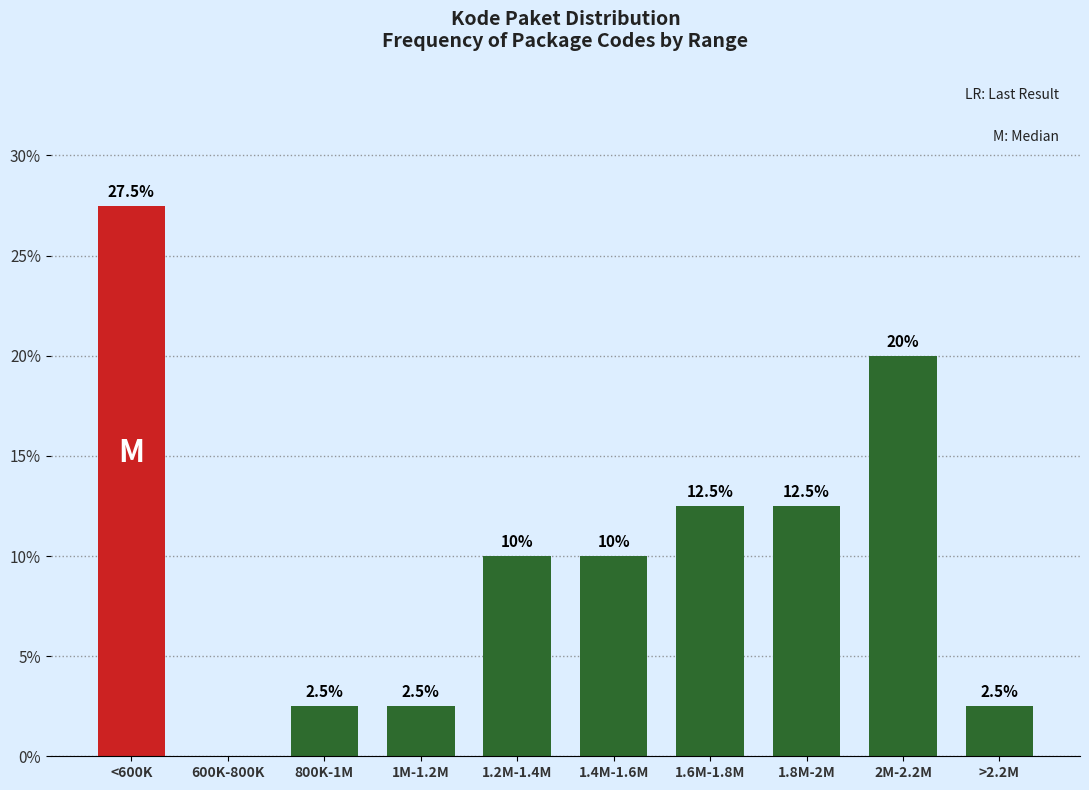

Reading right to left, extract all data points from this chart.

>2.2M=2.5	2M-2.2M=20.0	1.8M-2M=12.5	1.6M-1.8M=12.5	1.4M-1.6M=10.0	1.2M-1.4M=10.0	1M-1.2M=2.5	800K-1M=2.5	600K-800K=0.0	<600K=27.5